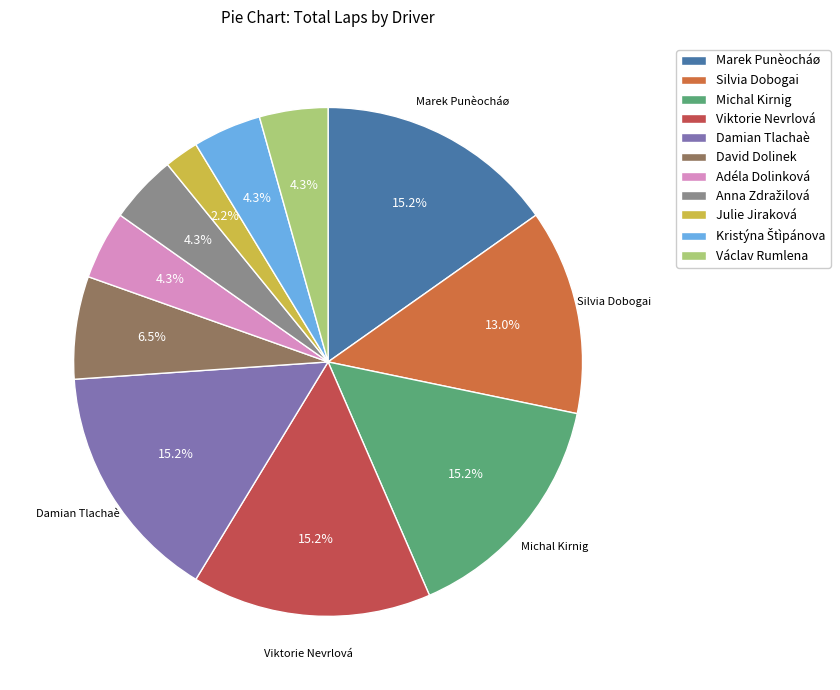

Is there any slice that represents more than half of the pie?

No